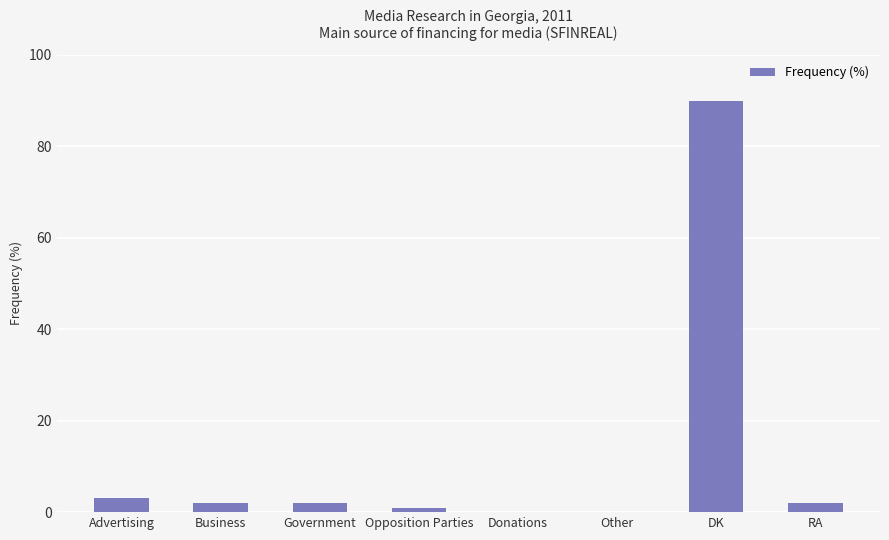

Reading left to right, extract all data points from this chart.

3	2	2	1	0	0	90	2